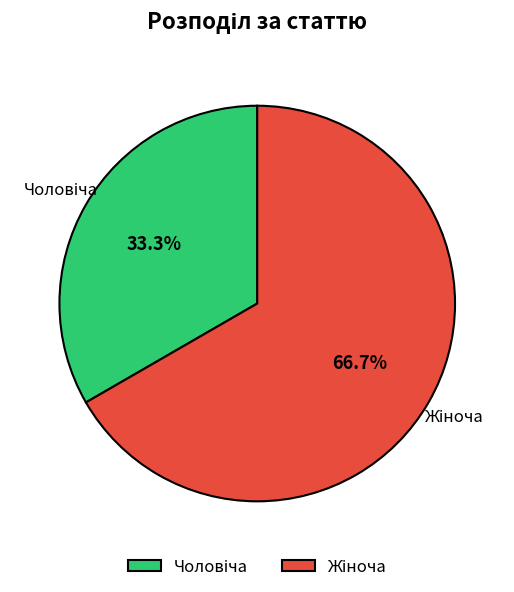

Is there a majority slice in this chart?

Yes